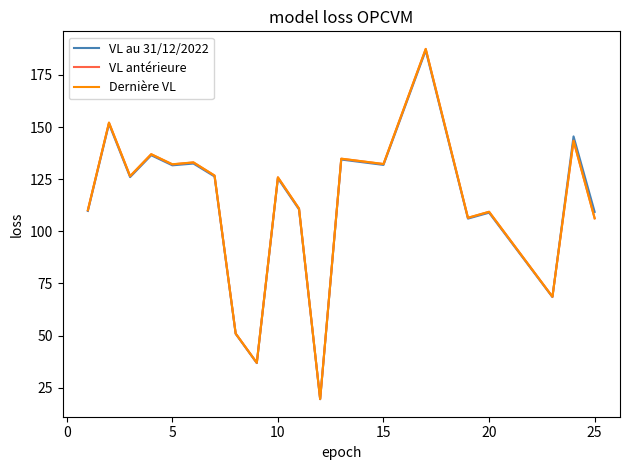

Which series has the widest spread of values?

Dernière VL